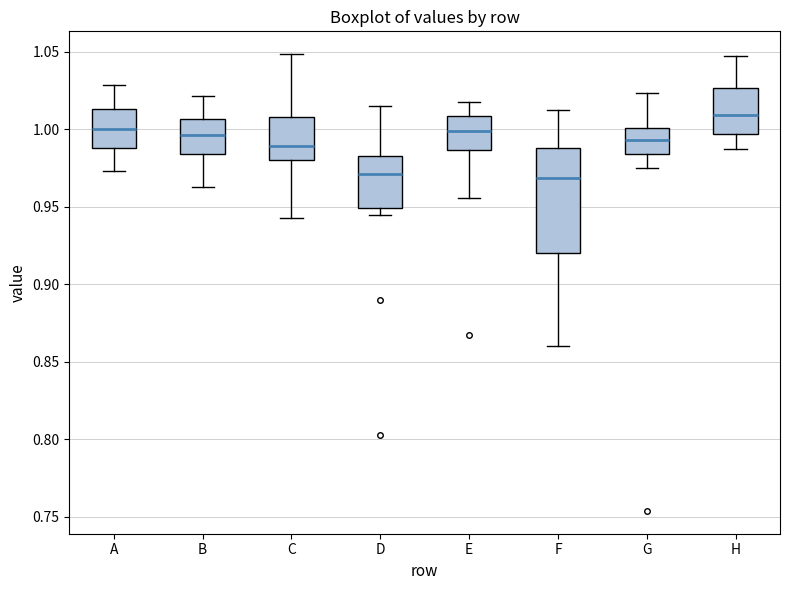

Reading left to right, transcribe this box plot: for each box, give where its median line is, the range the box spans, and where its two whiskers end, as read against the y-axis. The values are not printed on the chart, so give them approximately, as read against the axis.

A: median 1.000, box 0.990 to 1.015, whiskers 0.975 to 1.030
B: median 0.995, box 0.985 to 1.005, whiskers 0.965 to 1.020
C: median 0.990, box 0.980 to 1.010, whiskers 0.945 to 1.050
D: median 0.970, box 0.950 to 0.980, whiskers 0.945 to 1.015
E: median 1.000, box 0.985 to 1.010, whiskers 0.955 to 1.020
F: median 0.970, box 0.920 to 0.990, whiskers 0.860 to 1.010
G: median 0.995, box 0.985 to 1.000, whiskers 0.975 to 1.025
H: median 1.010, box 0.995 to 1.025, whiskers 0.985 to 1.045